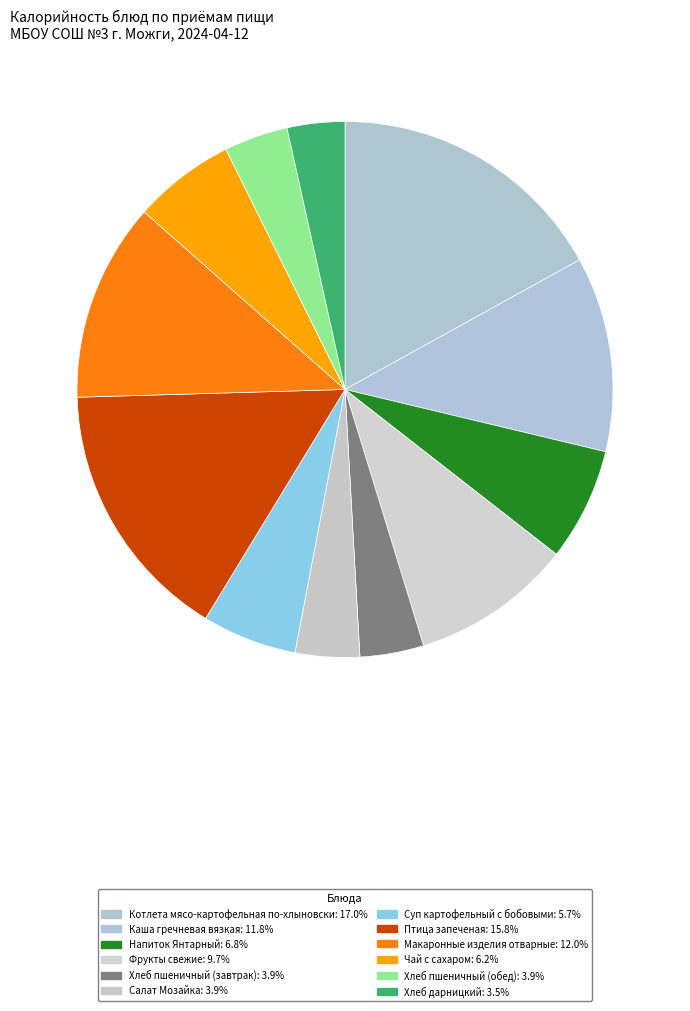

Which has a higher value, Суп картофельный с бобовыми or Фрукты свежие?

Фрукты свежие